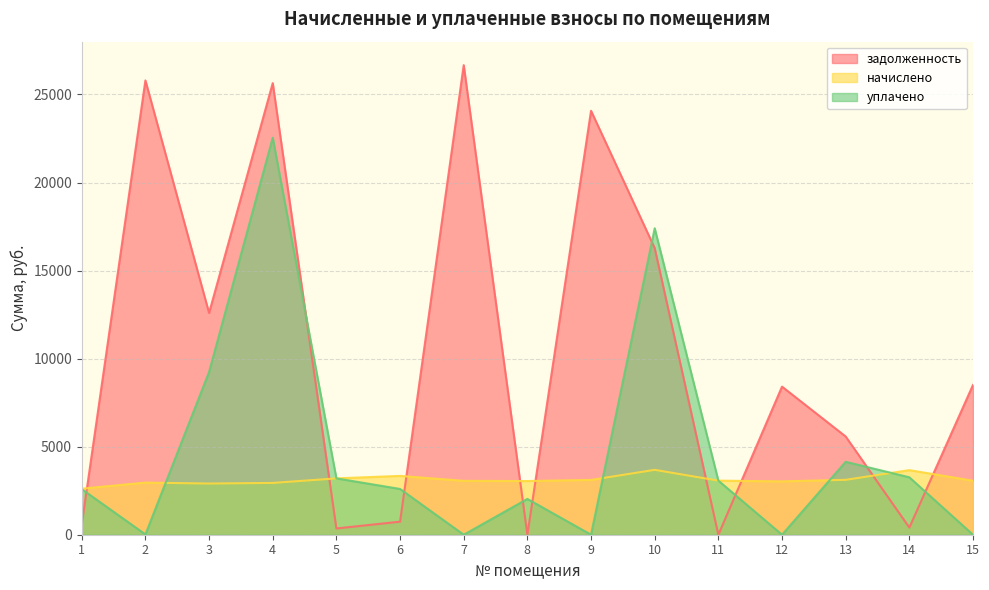

Between 5 and 12, which series saw the biggest shift?

задолженность